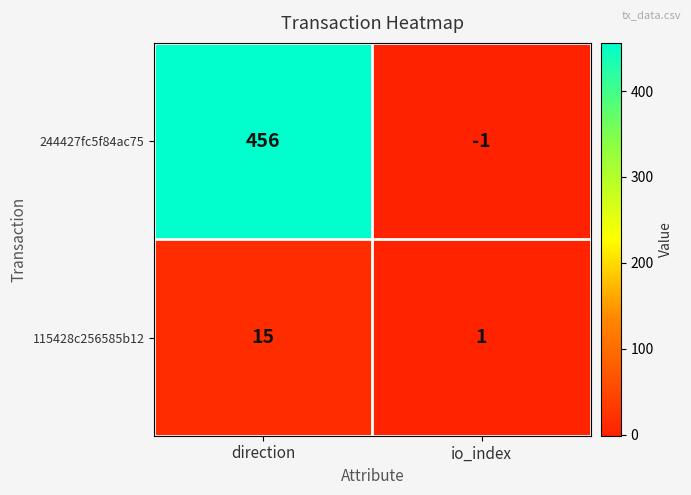

How many series are shown in this chart?

2